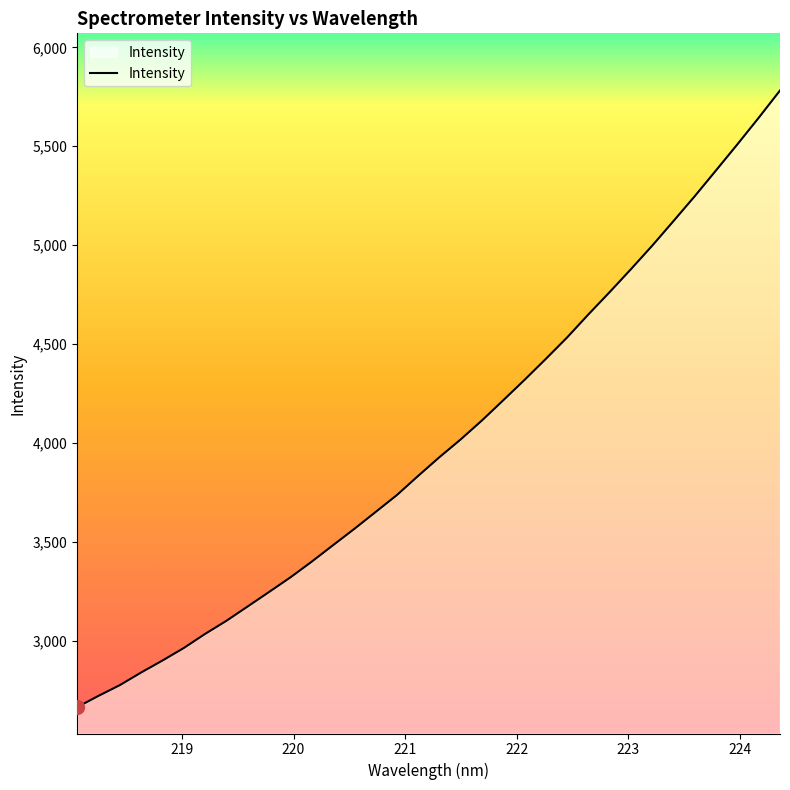

What is the greatest value displayed?

5781.6